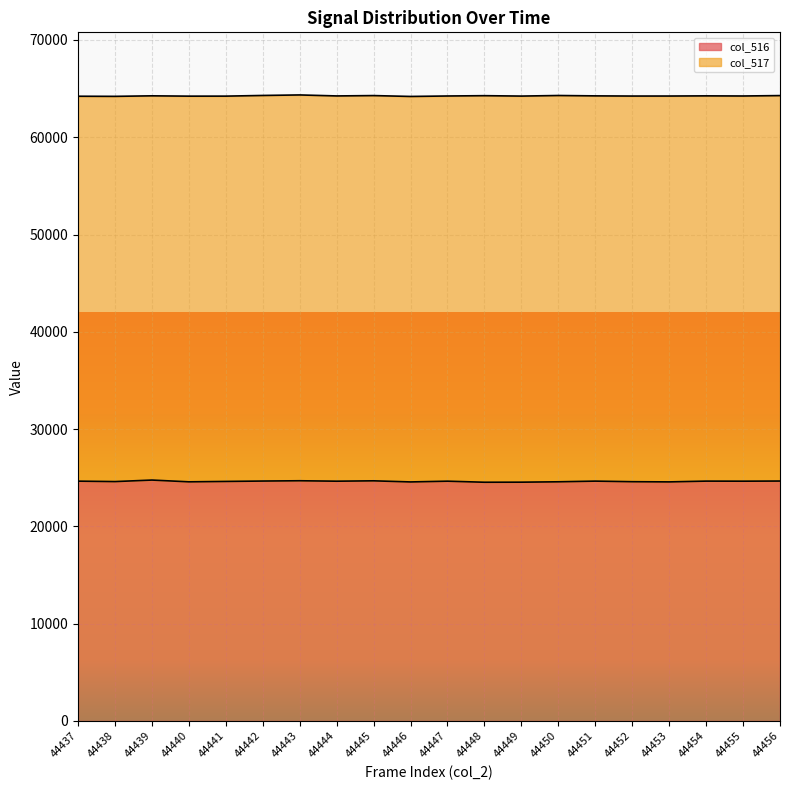

What is the ratio of the value at 44445 to the value at 44444?

1.0